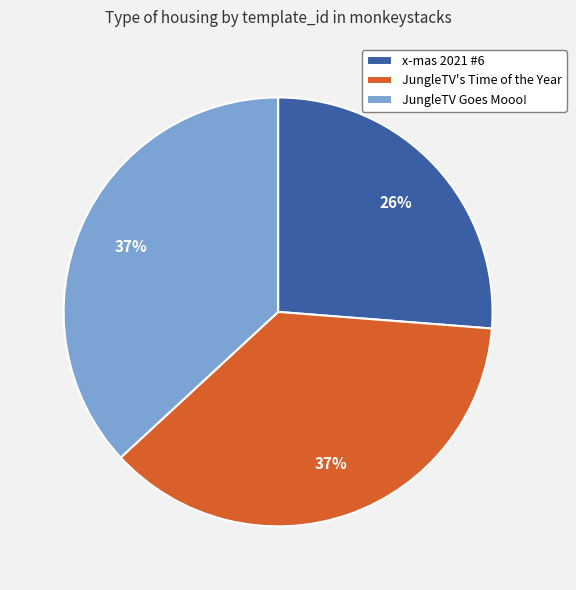

Count the number of slices in the pie.

3